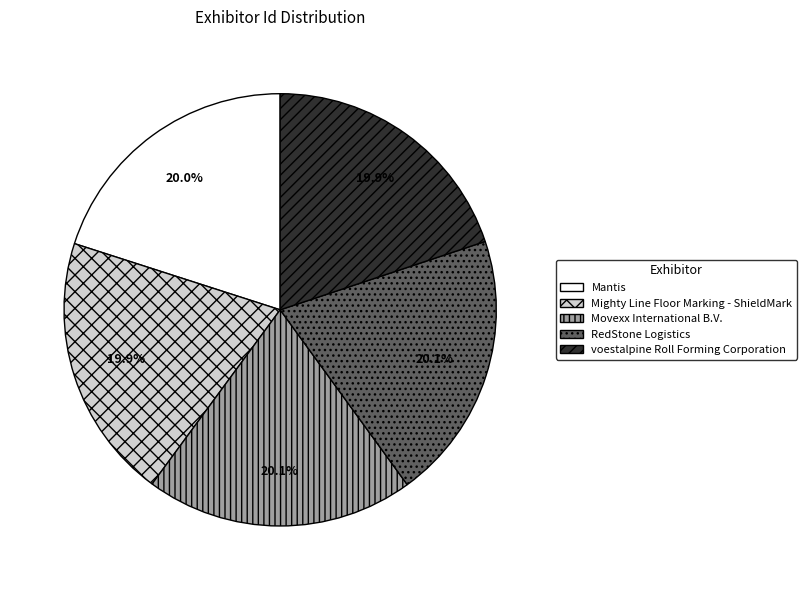

True or false: Mighty Line Floor Marking - ShieldMark accounts for 20% of the total.

True